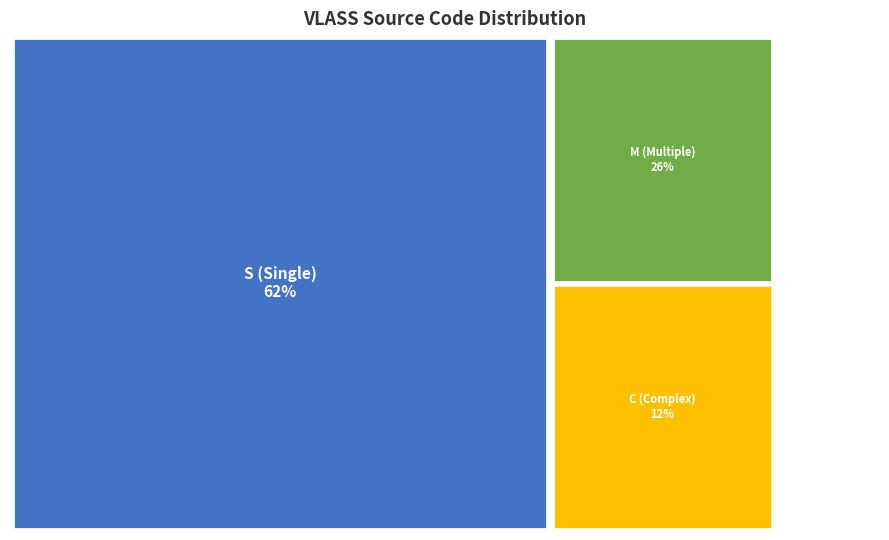

What percentage is the S slice, to the nearest percent?

62%